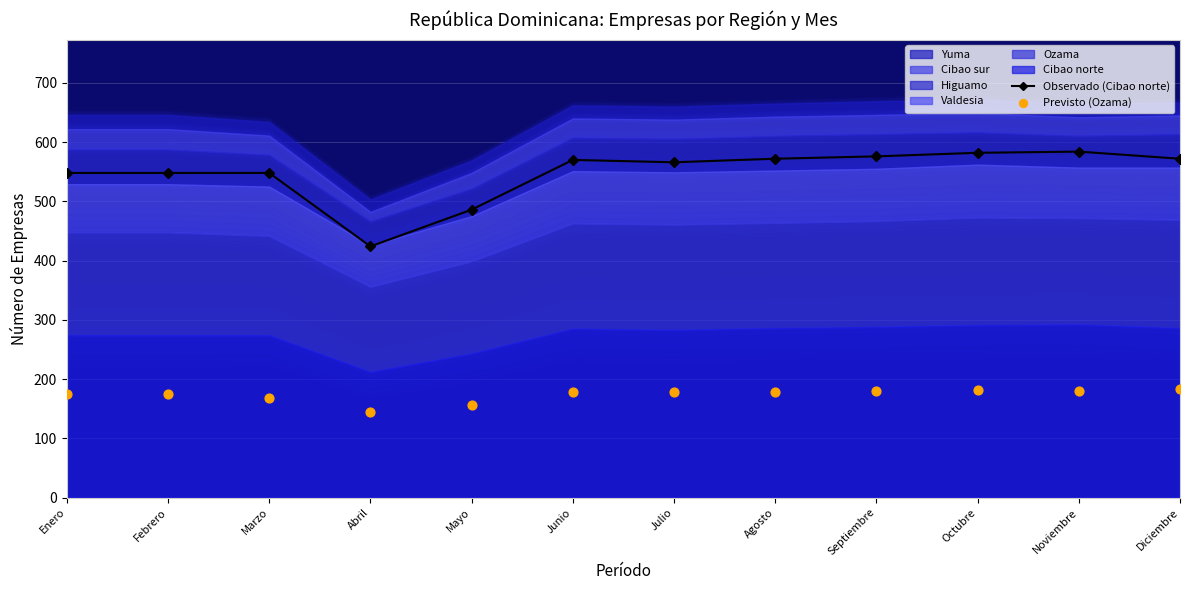

What is the lowest value of the Observado (Cibao norte) series?

424